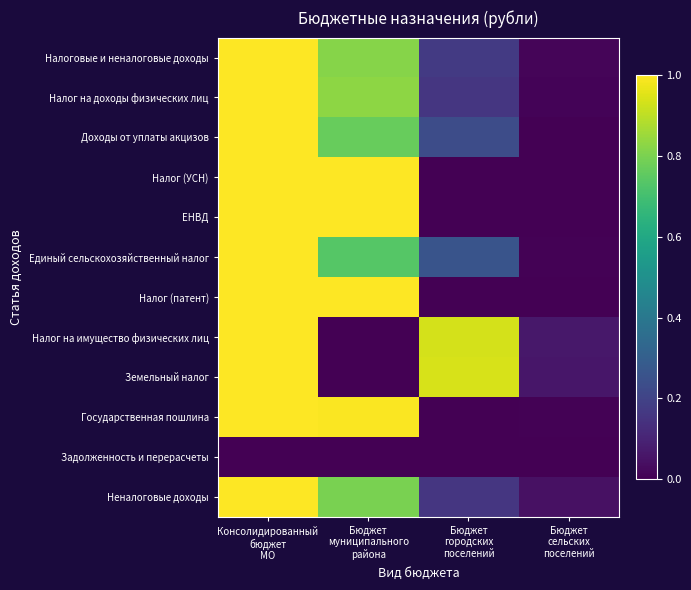

What is the spread (max minus min) of values at Консолидированный
бюджет
МО?

1.0